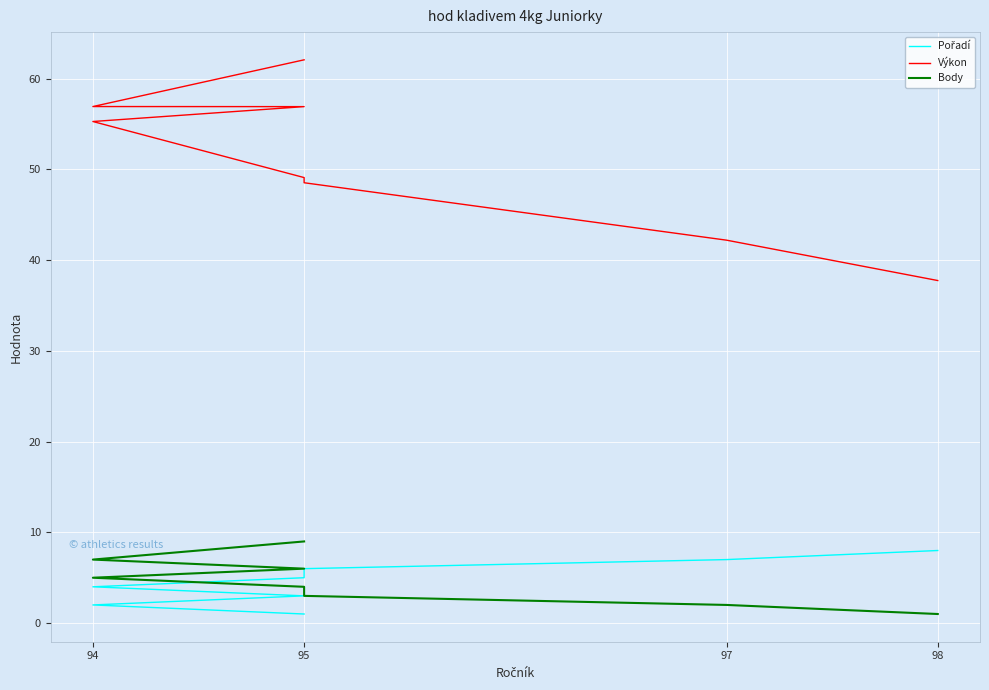

At how many categories does at least one series exceed 34?

8